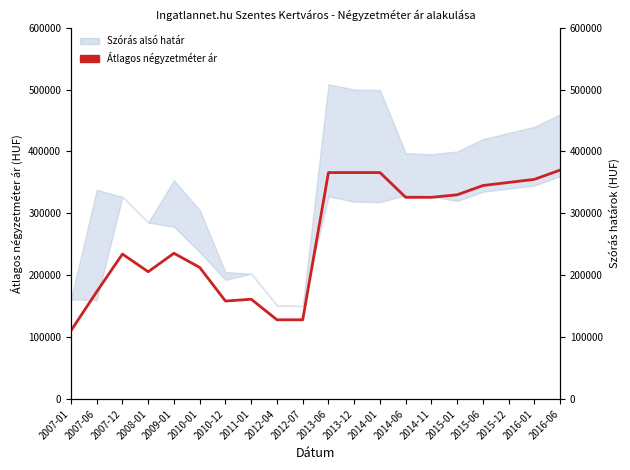

The chart shows a value of 610004 at 2013-12. True or false?

False